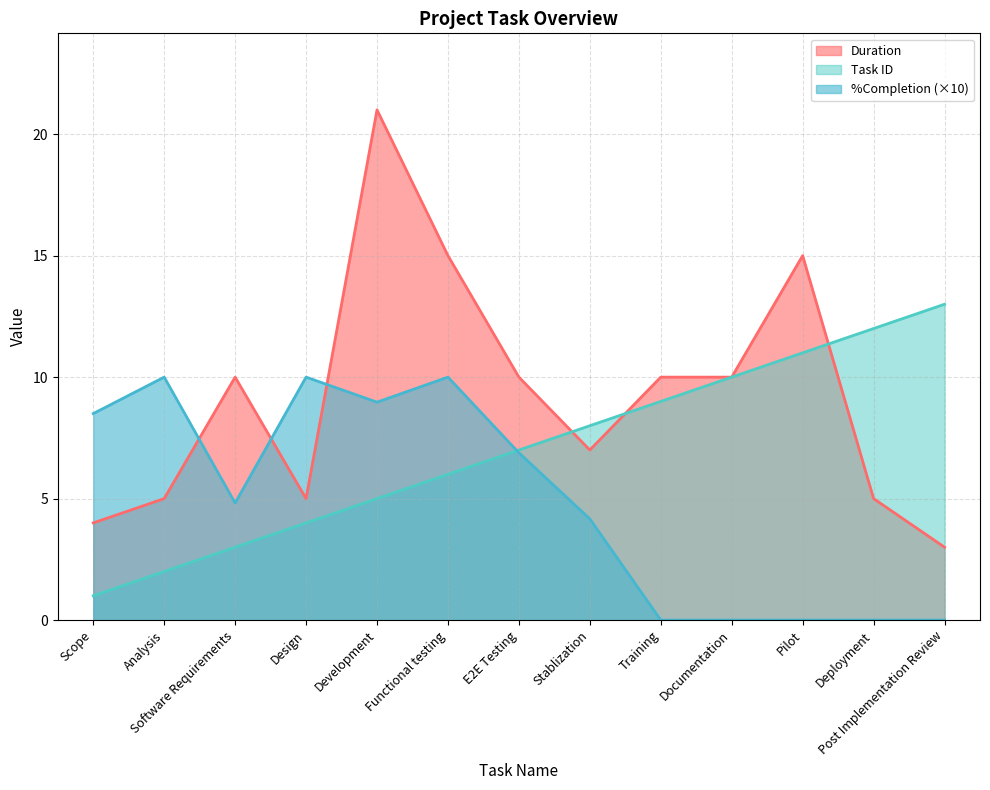

Where do Duration and %Completion first cross each other?

Analysis and Software Requirements